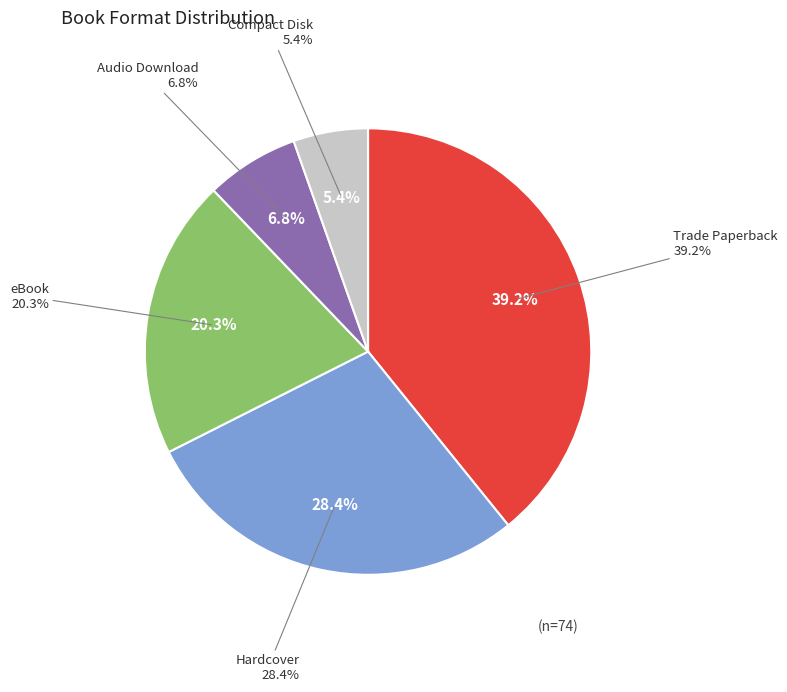

The eBook slice represents 33% of the pie. True or false?

False